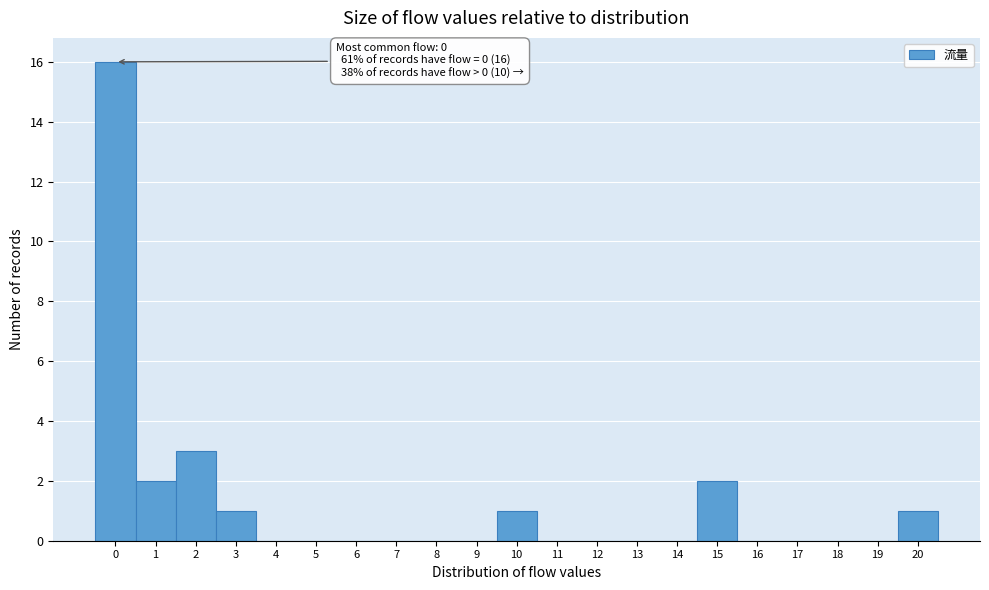

Reading left to right, list all the values displayed in this chart.

0=16	1=2	2=3	3=1	4=0	5=0	6=0	7=0	8=0	9=0	10=1	11=0	12=0	13=0	14=0	15=2	16=0	17=0	18=0	19=0	20=1